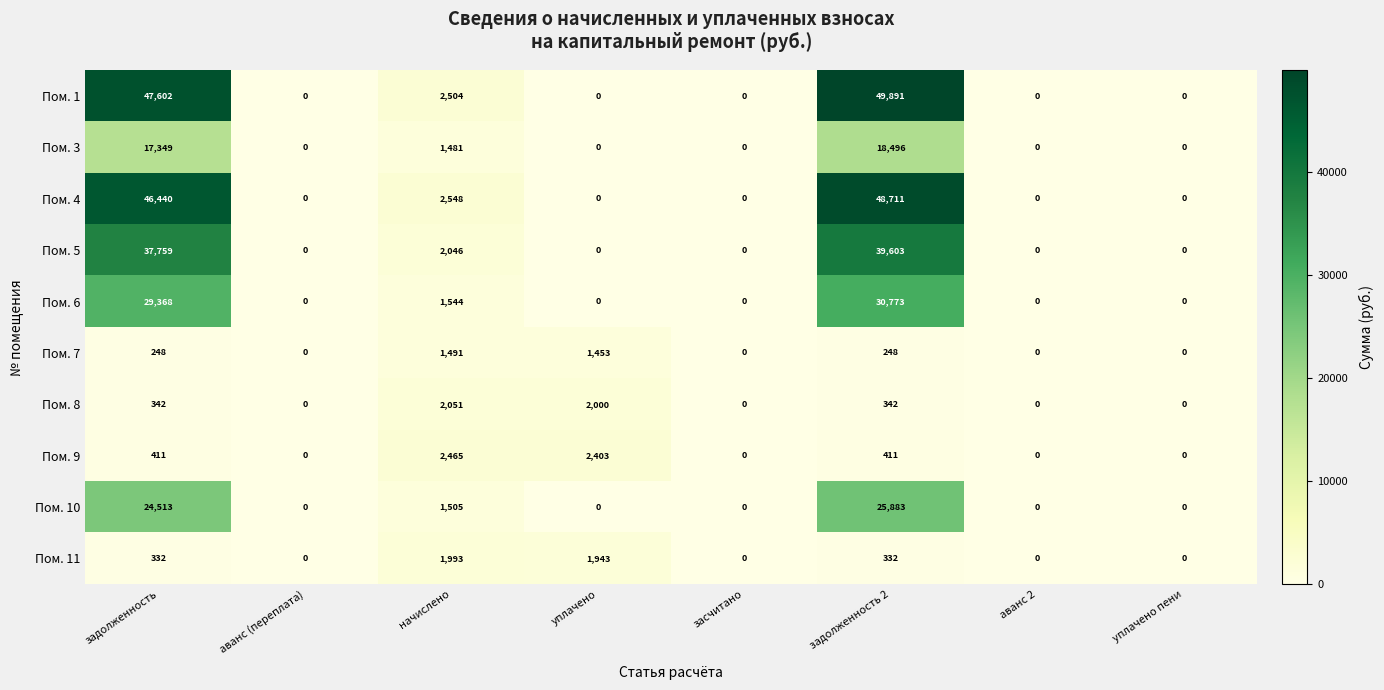

How many positive values does the Пом. 10 series have?

3